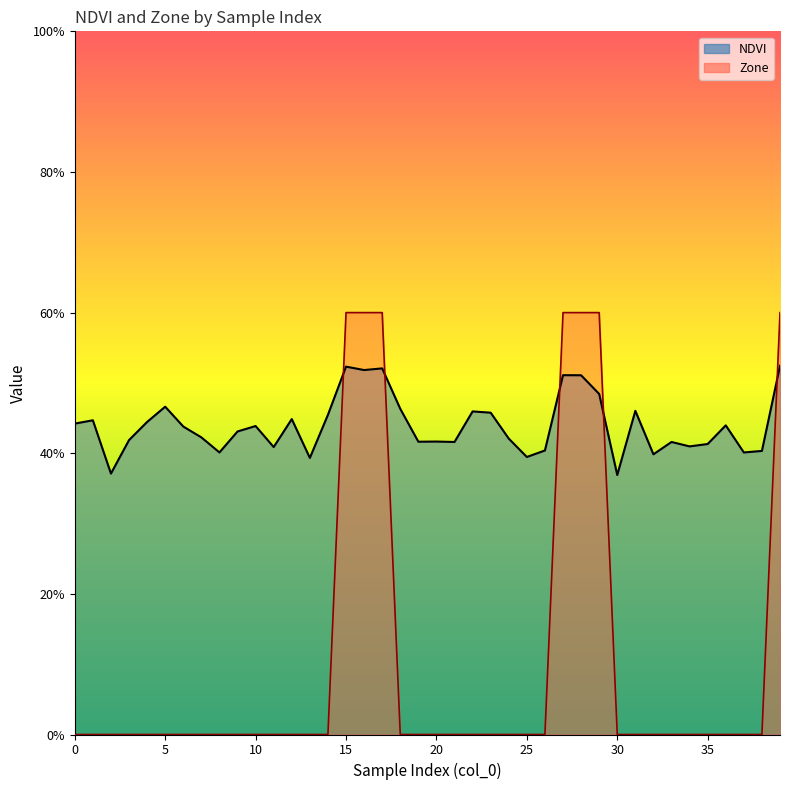

At which category is the sum across all series the highest?

39